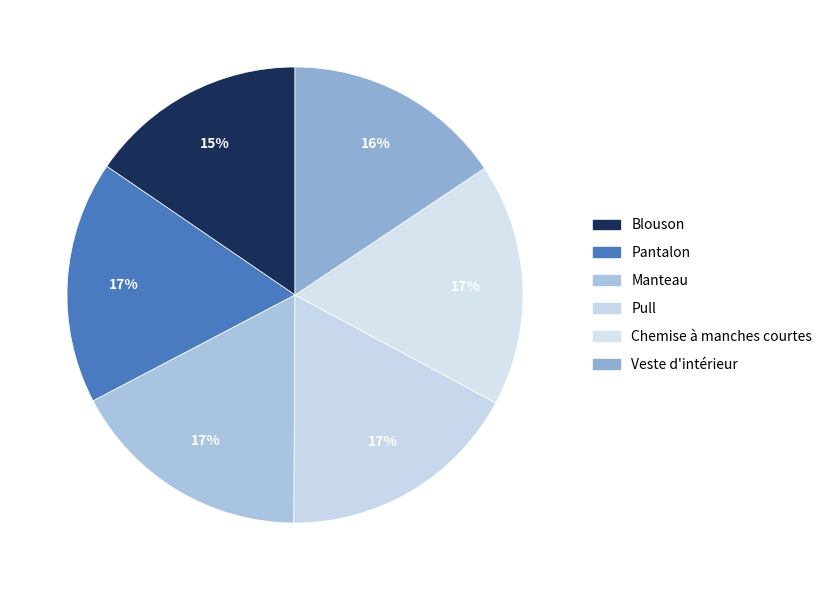

To the nearest percent, what percentage of the pie is Manteau?

17%